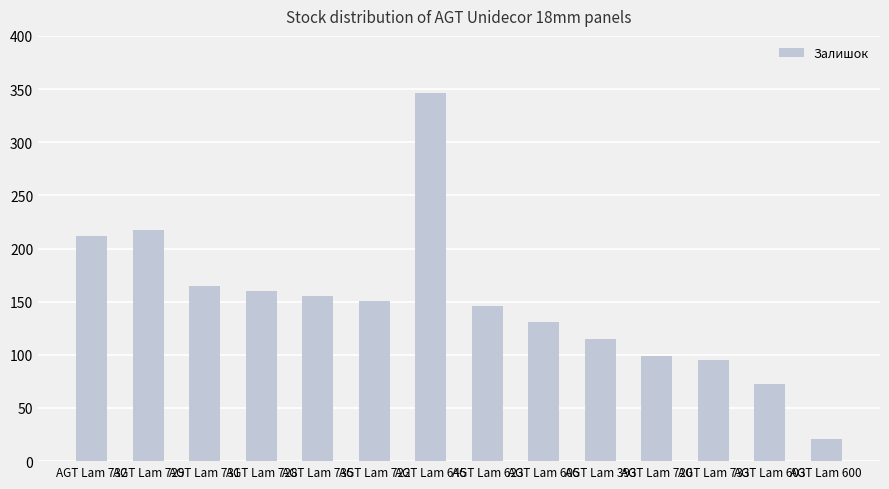

Which category has the highest value across all series?

AGT Lam 645